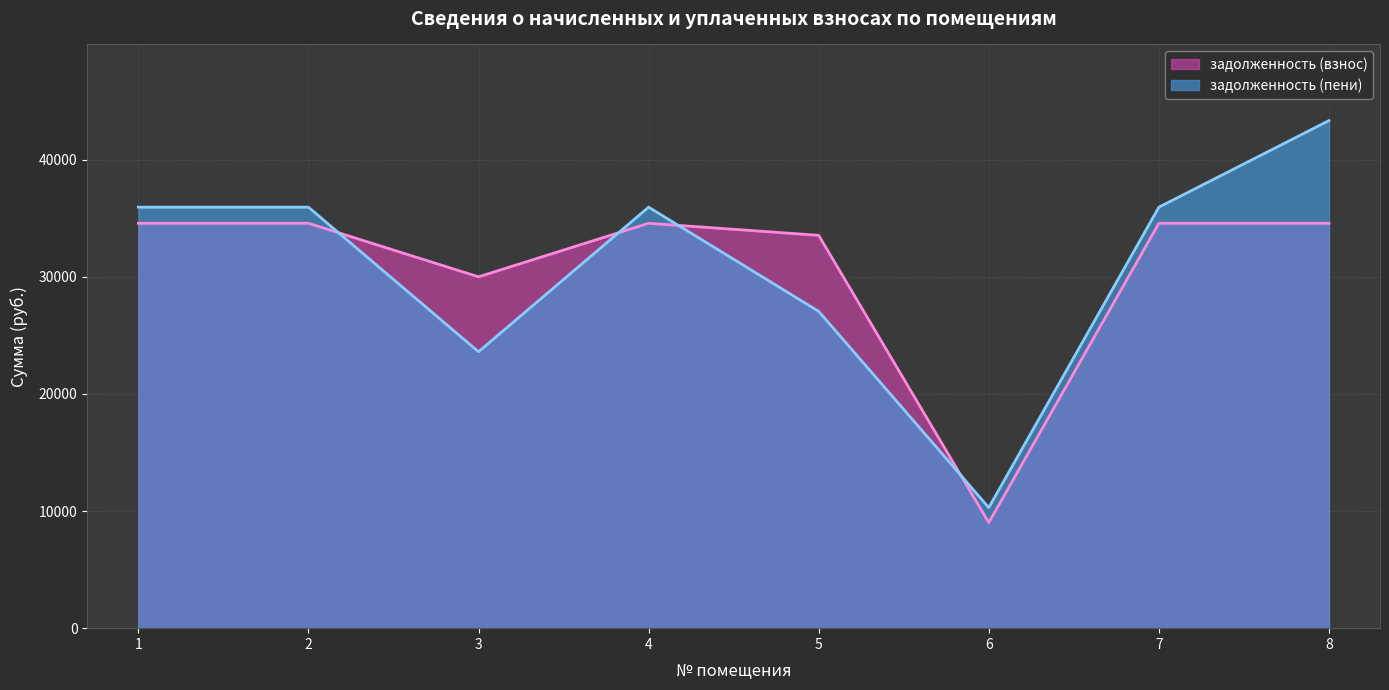

Reading left to right, transcribe all the data shown in this chart.

задолженность (взнос): 34571.9	34571.9	29998.8	34571.9	33542.0	9013.4	34571.9	34571.9
задолженность (пени): 35946.7	35946.7	23602.6	35946.7	27050.3	10294.5	35946.7	43339.8